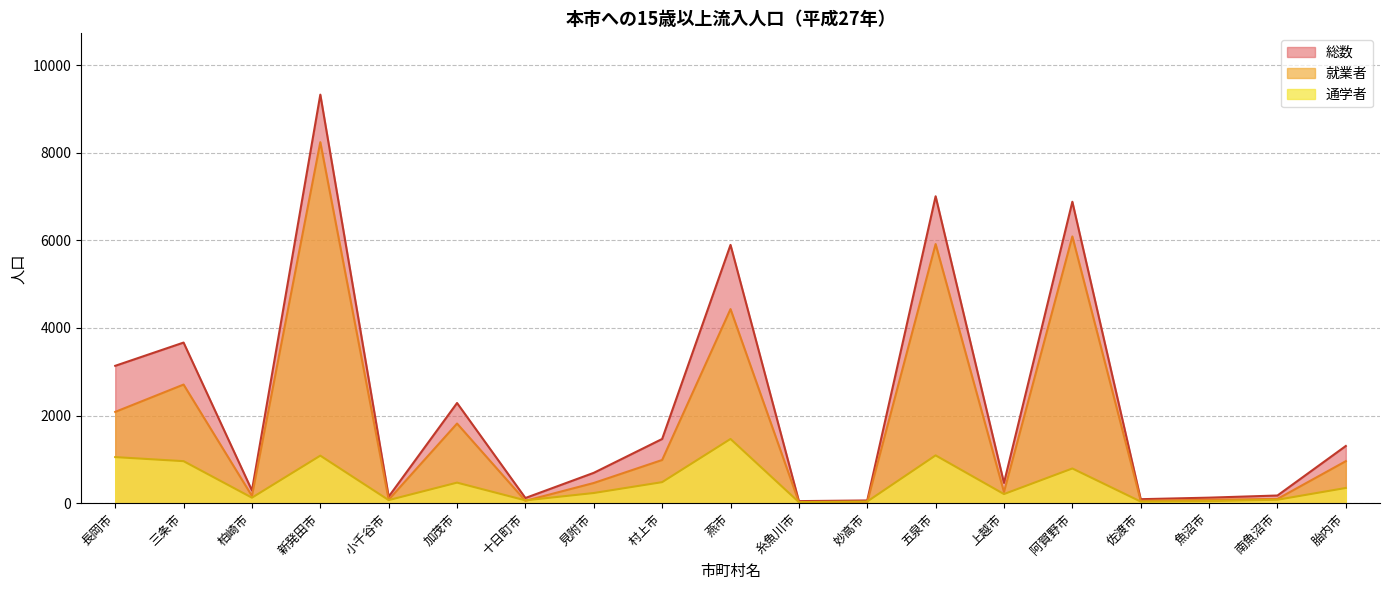

What is the average value of the 就業者 series?

1817